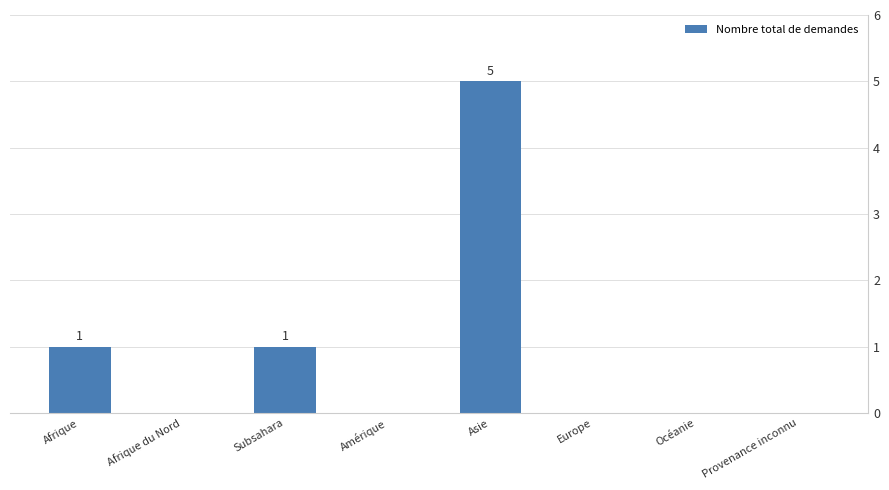

What is the sum of all values?

7